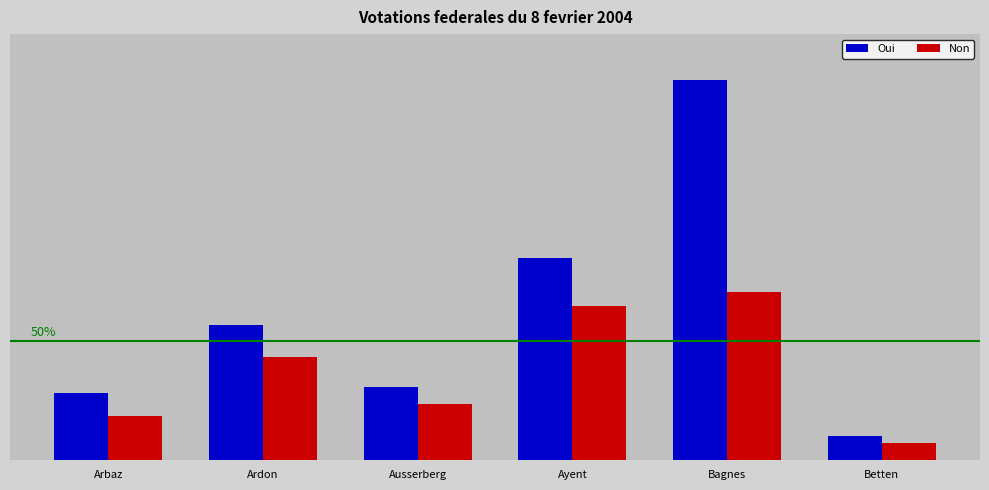

Does the chart contain stacked bars?

No